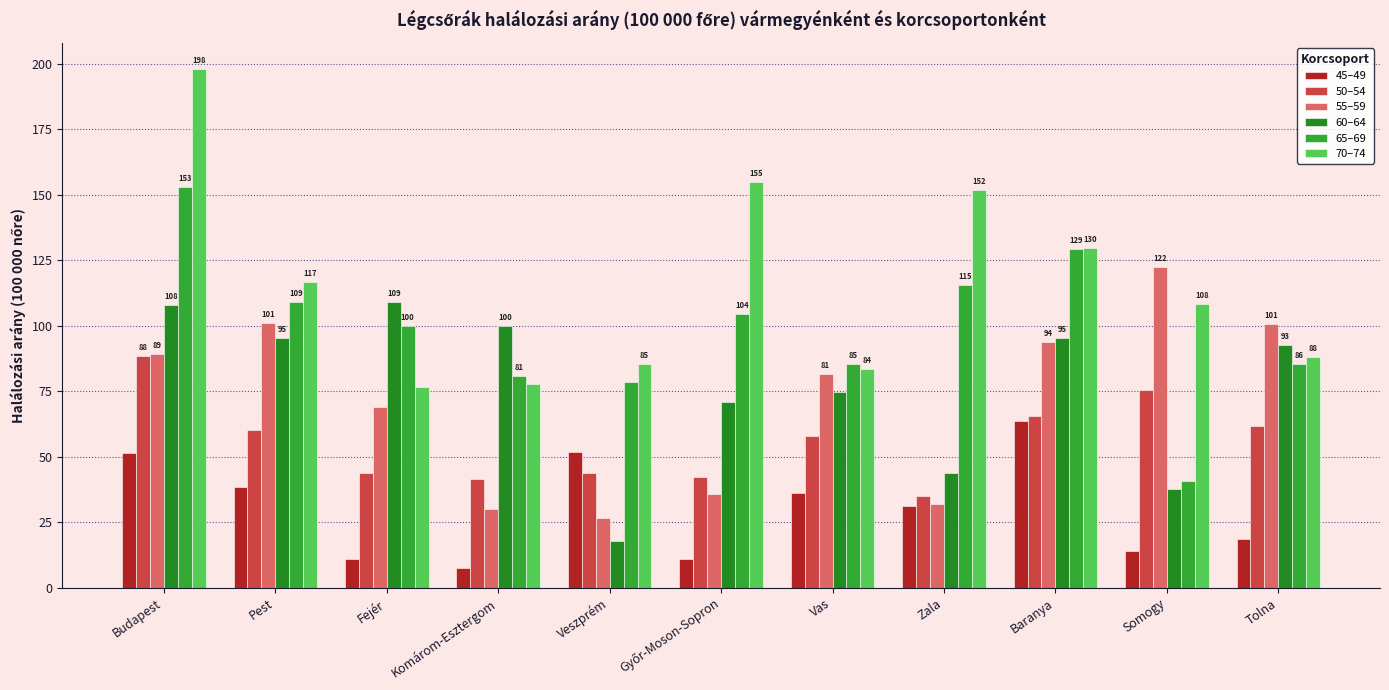

What position from the right is Tolna?

1